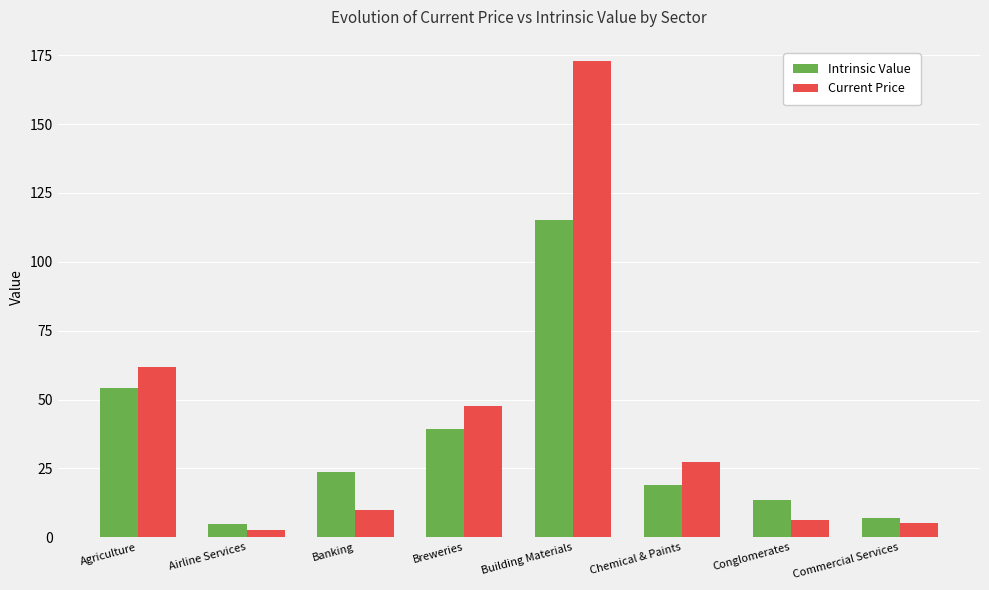

Are the bars grouped side by side (vs. stacked)?

Yes